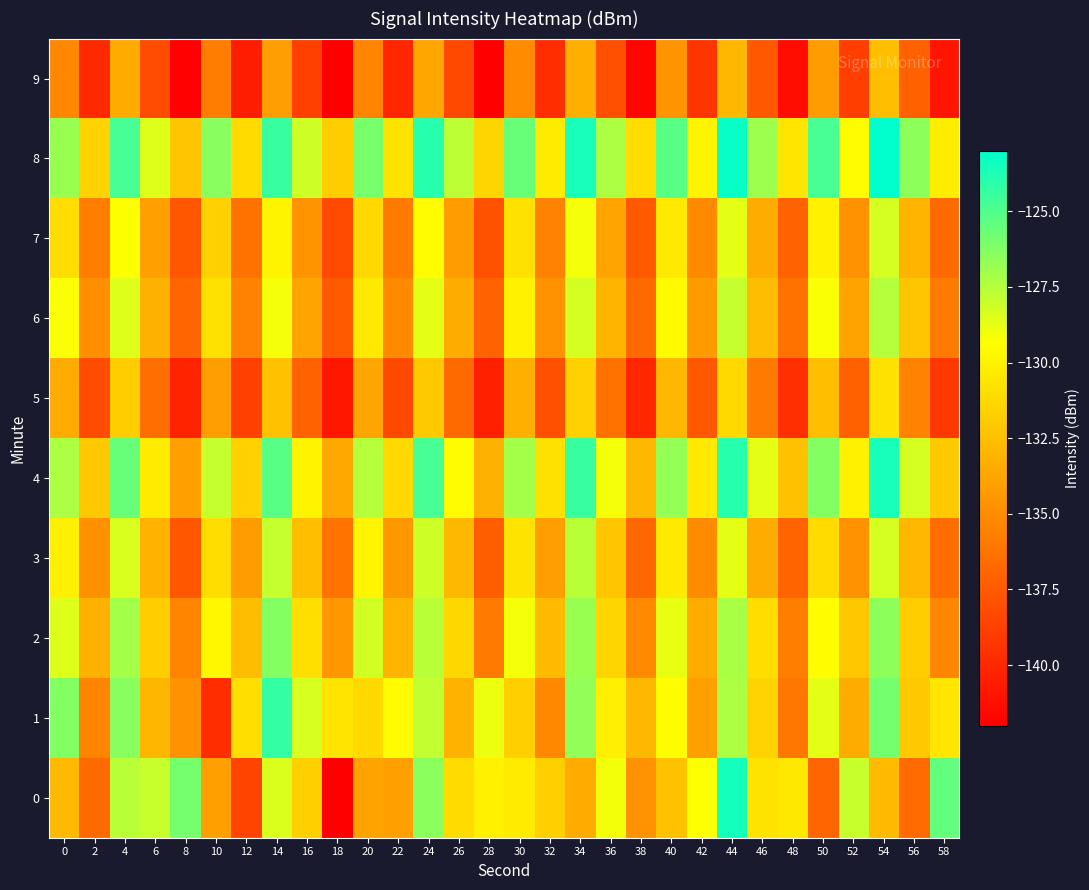

List the series in order of their peak value, lowest first.

9, 5, 7, 3, 6, 2, 1, 4, 0, 8